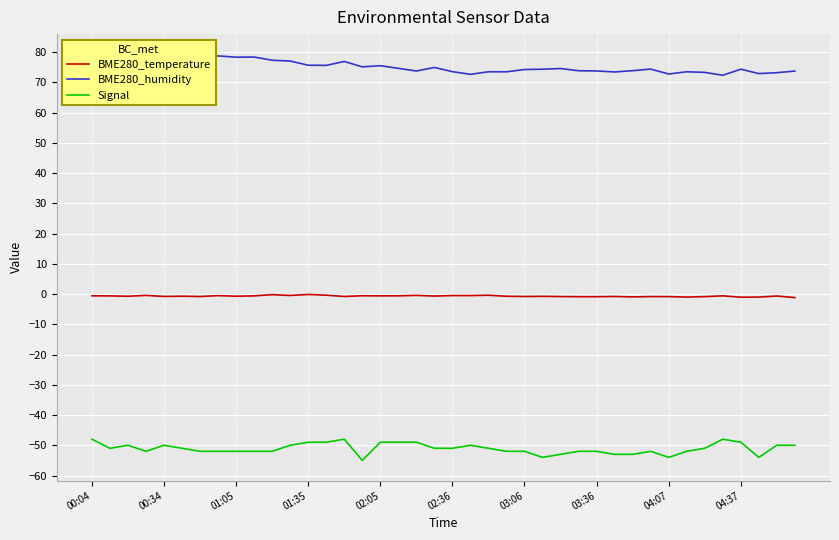

Is it true that BME280_temperature equals -0.8 at 14?

True